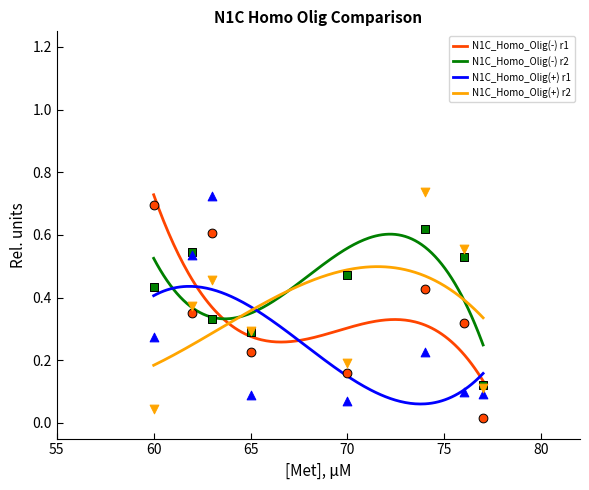

Which series contains the highest Y value?

N1C_Homo_Olig(+) r2